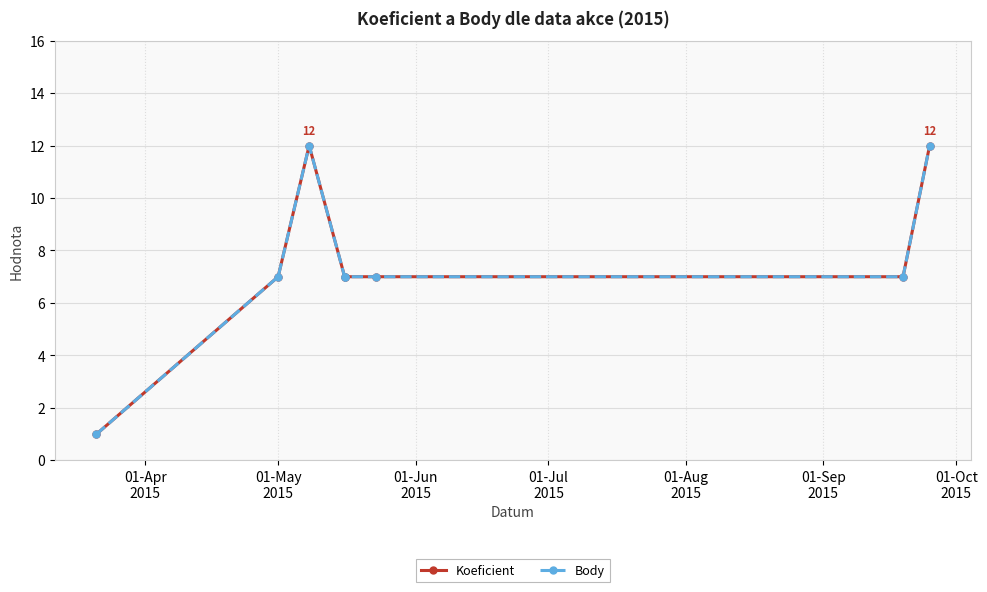

True or false: Koeficient has more than 0 points higher than both neighbors.

True